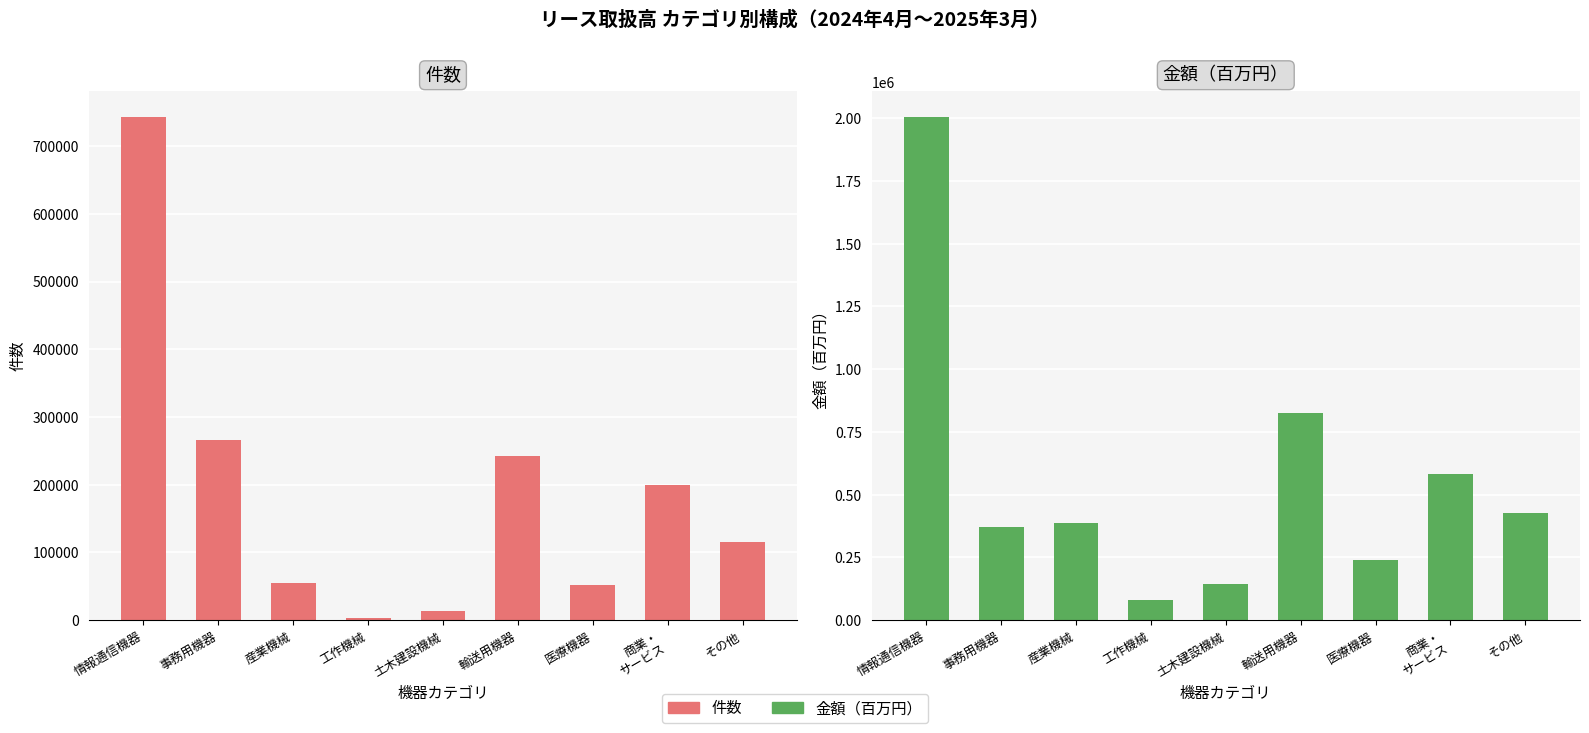

Where does the 件数 series first go above 115019?

情報通信機器